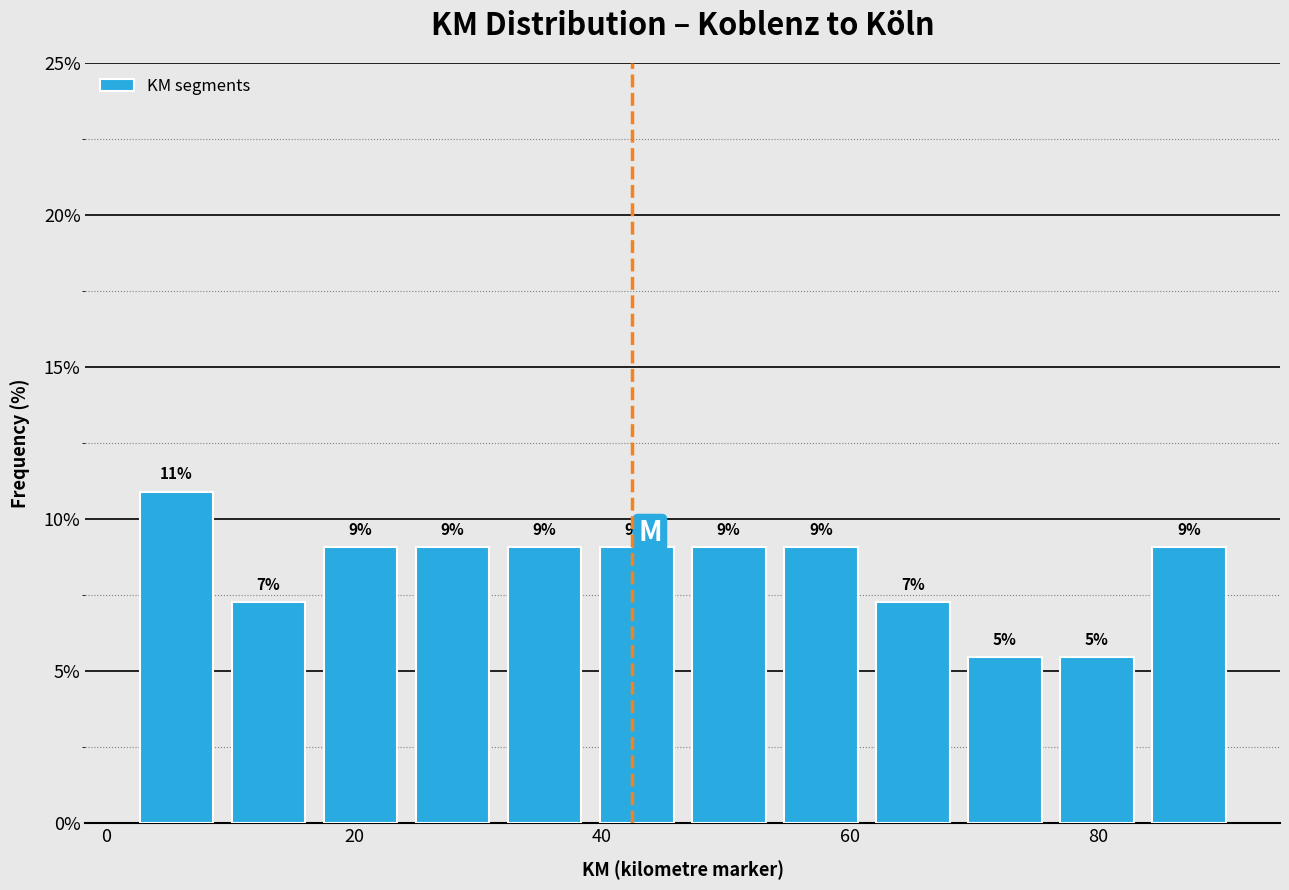

Around what value on the x-axis is the tallest bar? Give the approximate position of its centre, as read against the axis.

6